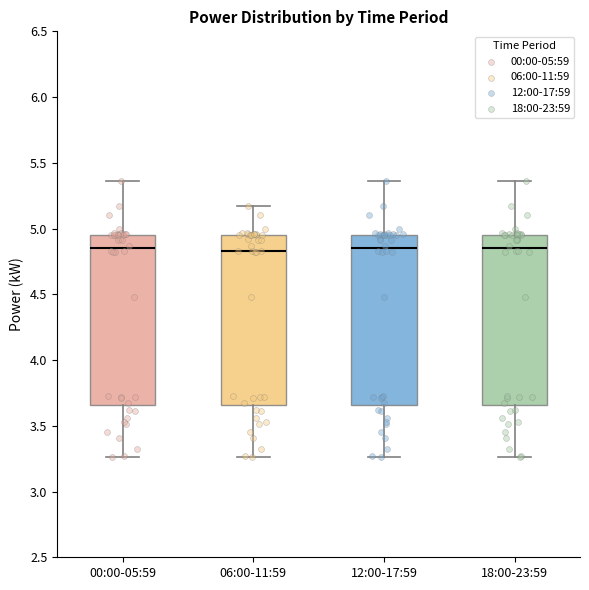

Where does the upper whisker of the box for 06:00-11:59 end on the y-axis? The values are not printed on the chart, so give them approximately, as read against the axis.

5.15